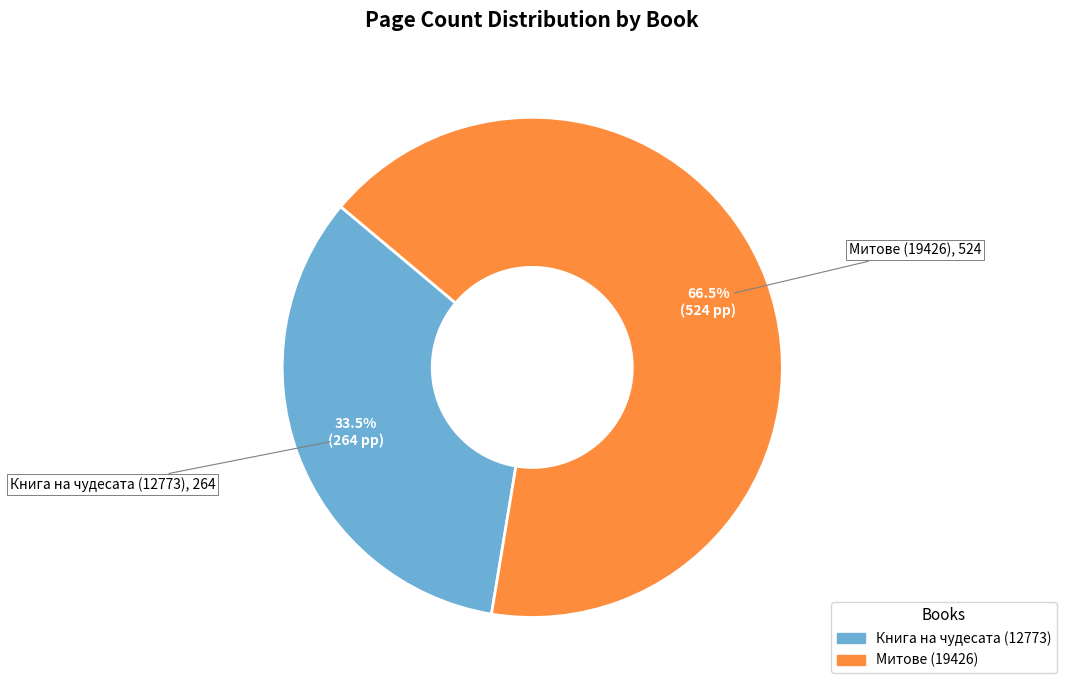

Approximately how many times larger is the value at Книга на чудесата (12773) compared to Митове (19426)?

0.5